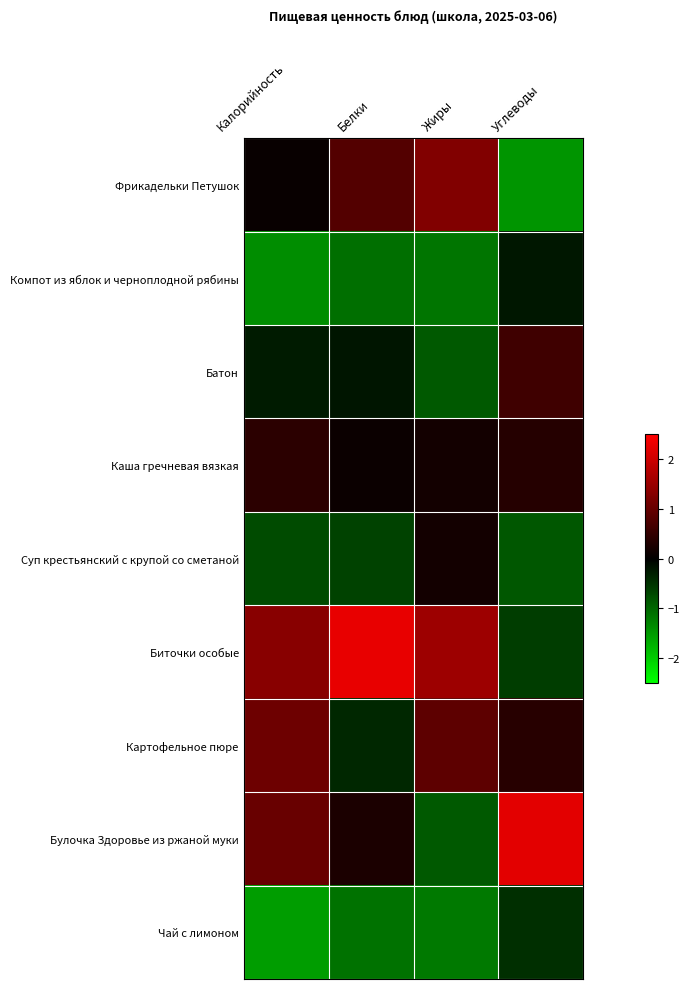

Count the number of categories in the chart.

4